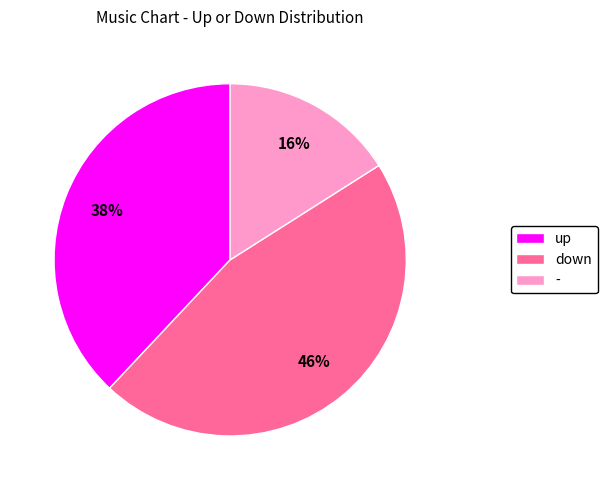

To the nearest percent, what percentage of the pie is up?

38%